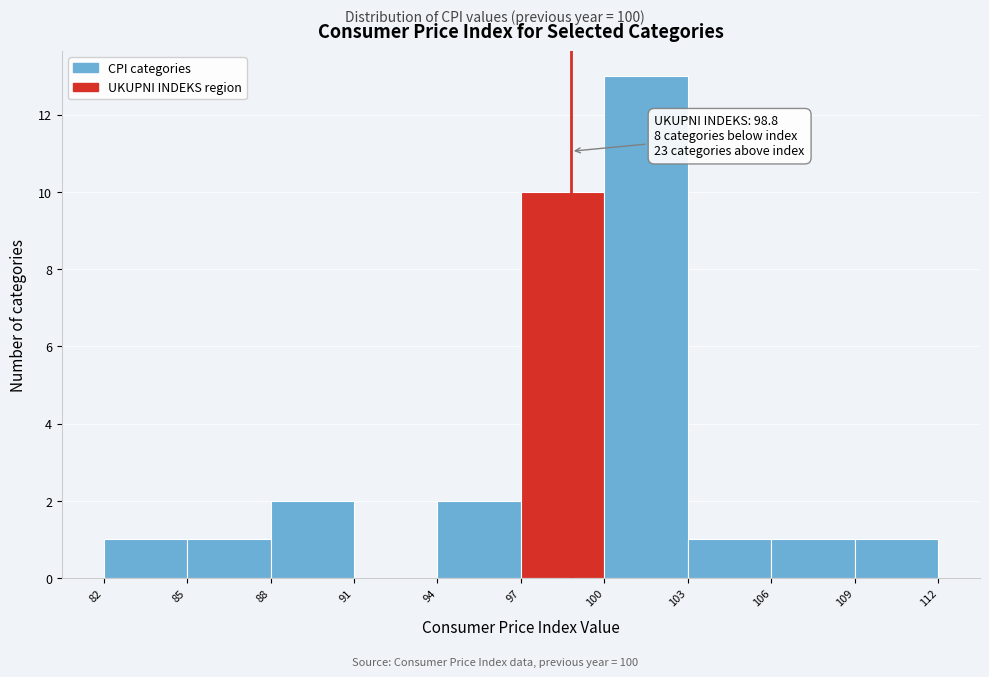

Over which range of the x-axis is the bar tallest?

100 to 103